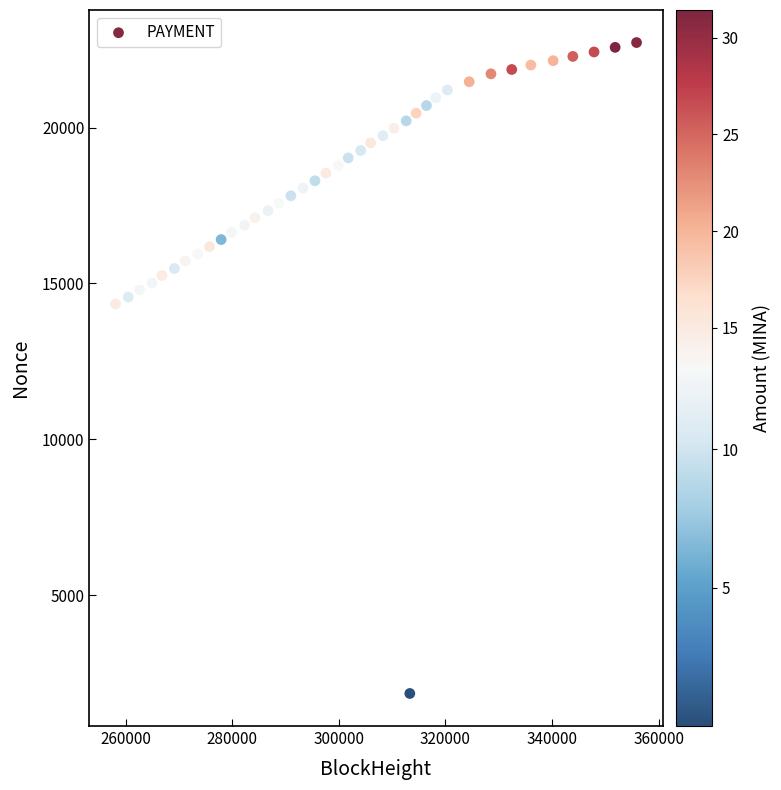

What is the range of Y values (max minus min)?

20883